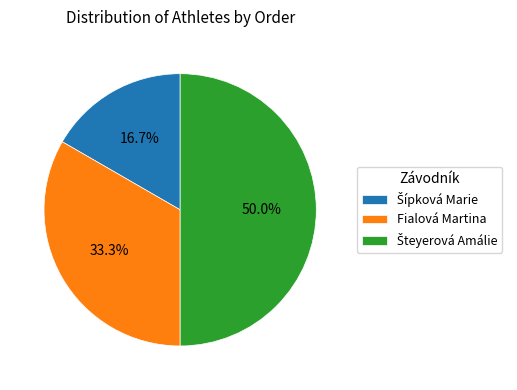

Does Fialová Martina account for over 50% of the chart?

No